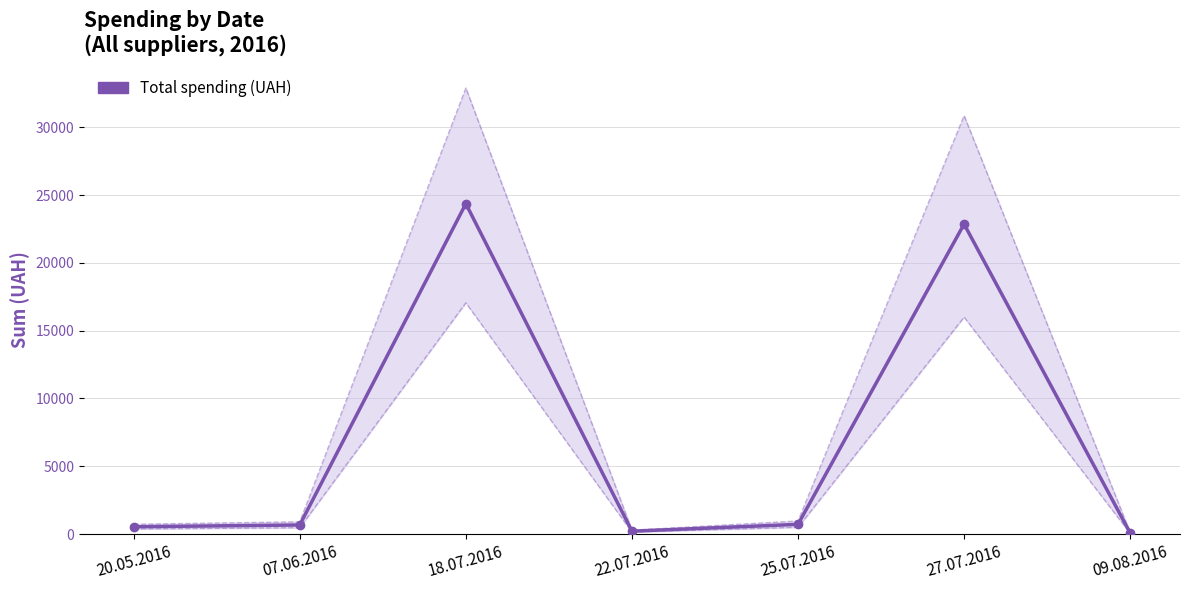

What value does the data have at 07.06.2016?

670.0